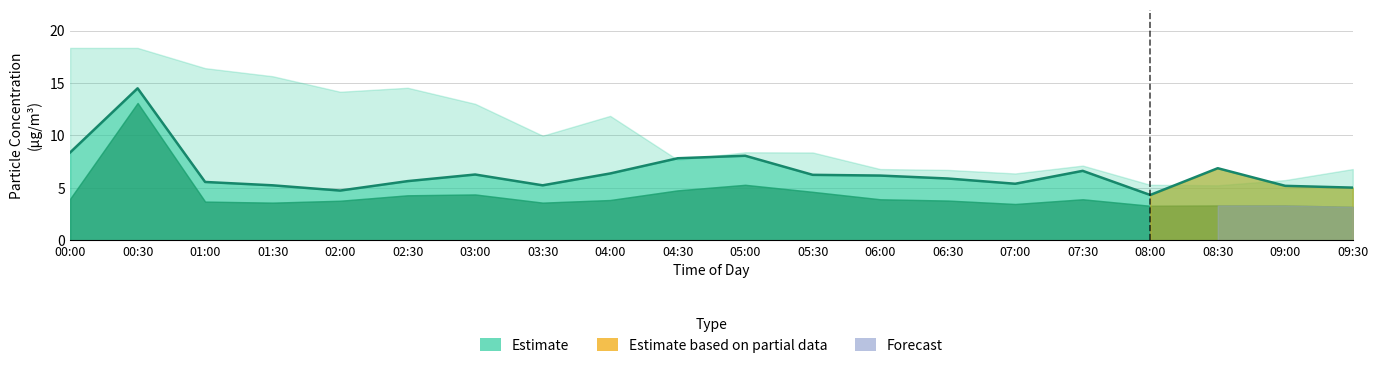

How many distinct data groups are displayed?

1